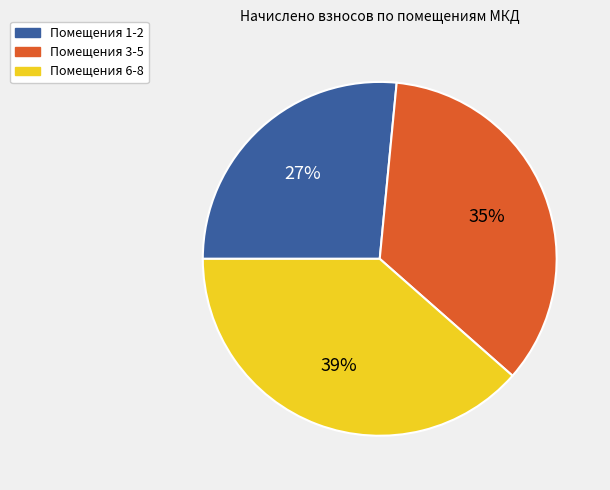

What is the ratio of the value at Помещения 3-5 to the value at Помещения 1-2?

1.3